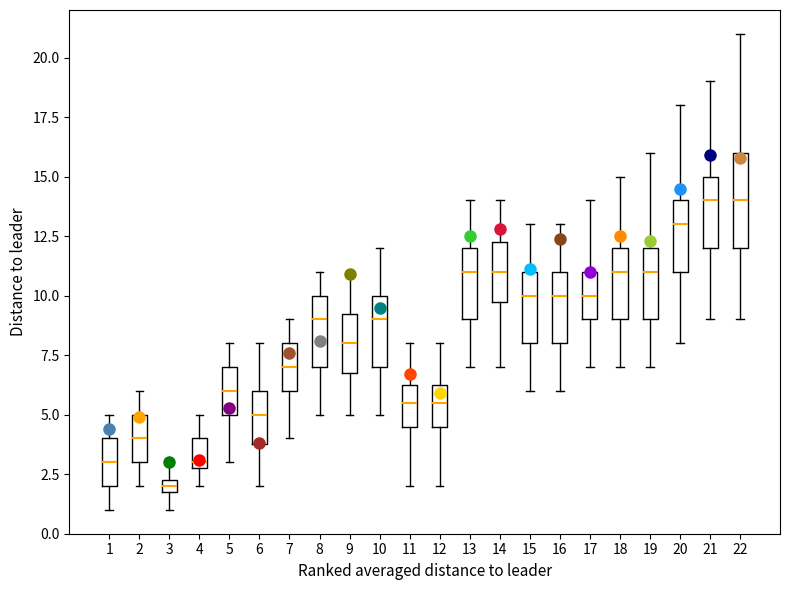

Where is the lower edge of the box at x = 7 on the y-axis? The values are not printed on the chart, so give them approximately, as read against the axis.

6.0